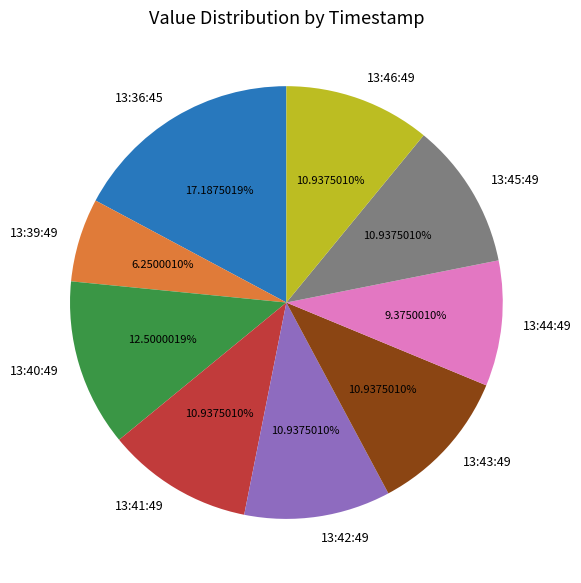

Which slice is the smallest?

13:39:49